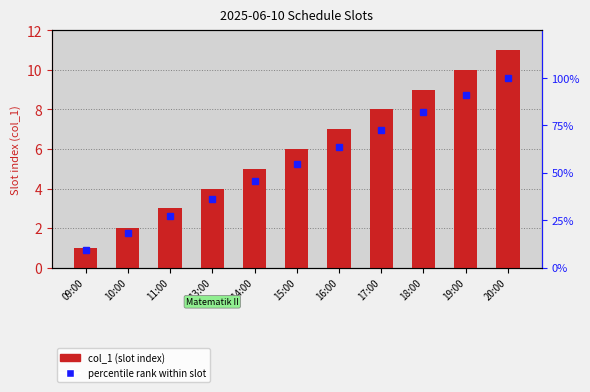

What is the difference between the second highest and second lowest values in the col_1 series?

8.0